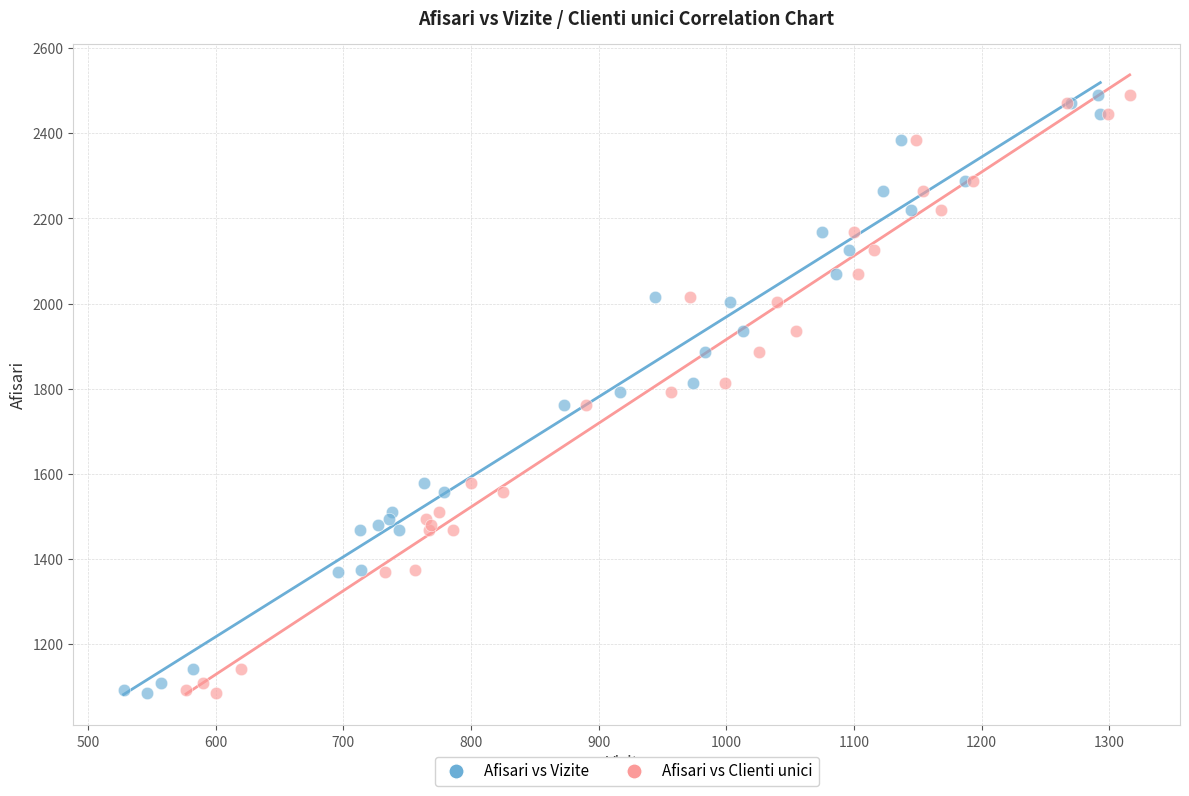

What are all the series names shown in the legend?

Afisari vs Vizite, Afisari vs Clienti unici